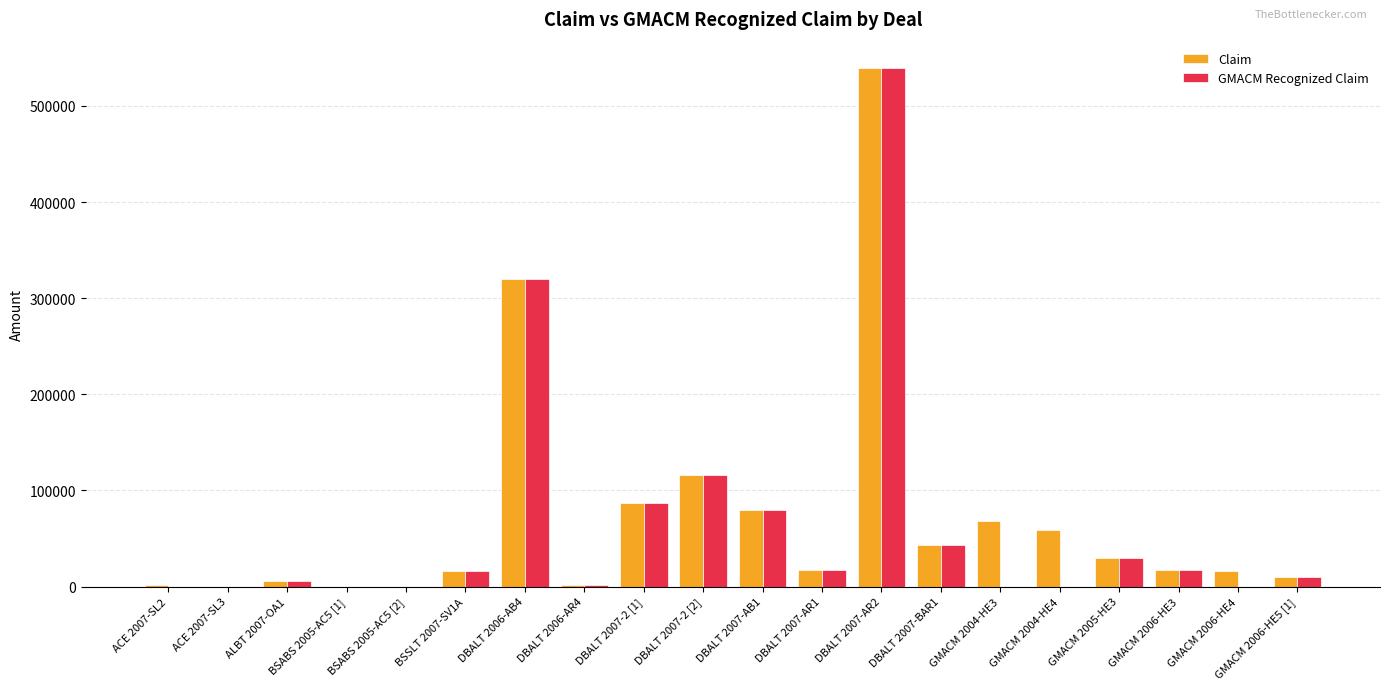

Where is GMACM Recognized Claim nearest to the value 269924?

DBALT 2006-AB4